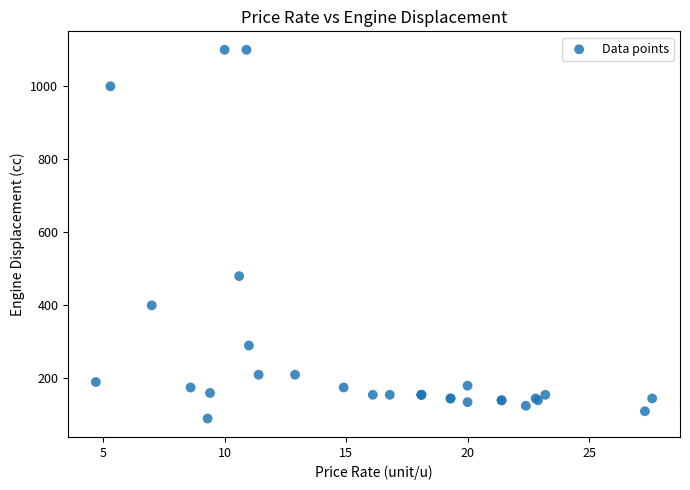

What Y value in the scatter plot is closest to 595?

480